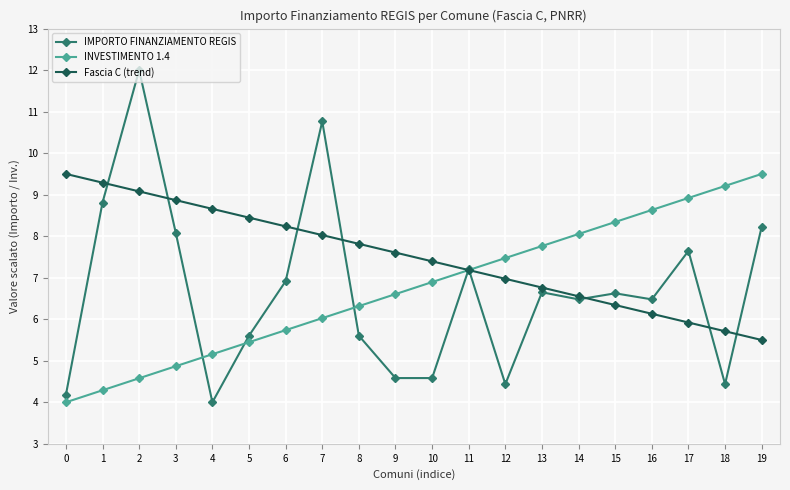

True or false: IMPORTO FINANZIAMENTO REGIS has a value of 2.7 at 7.

False